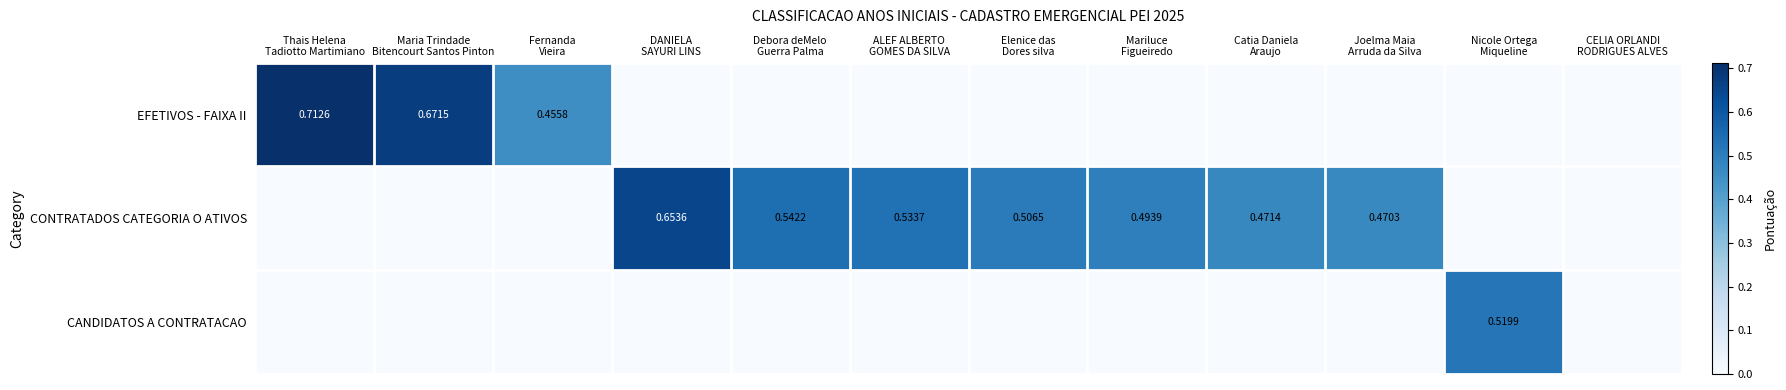

At which category is the sum across all series the highest?

Thais Helena
Tadiotto Martimiano